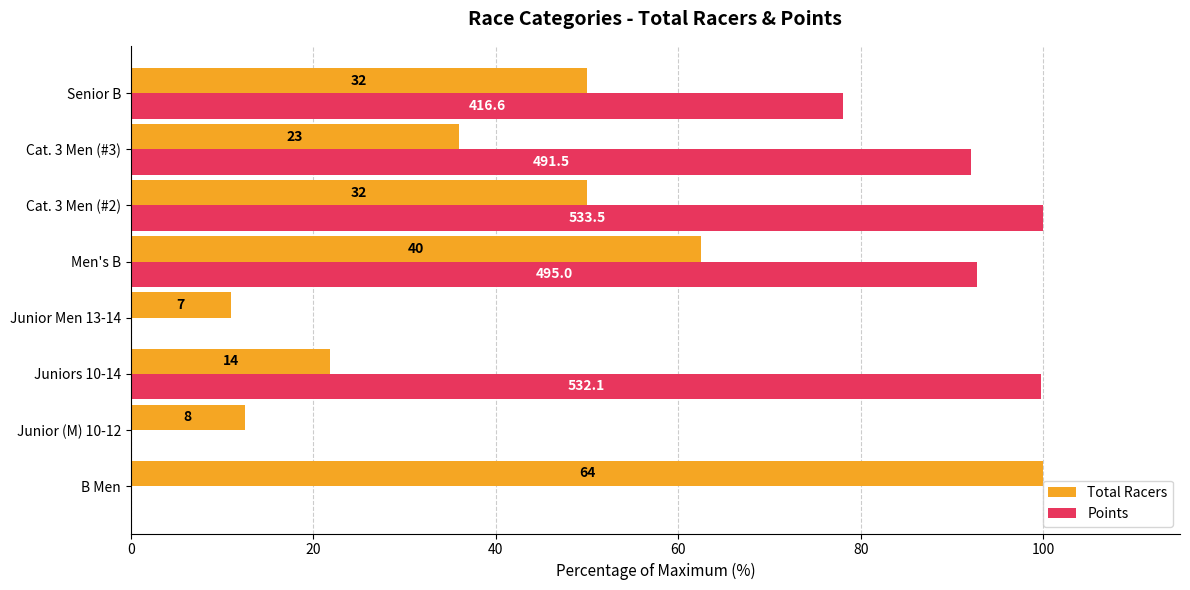

Reading right to left, extract all data points from this chart.

Total Racers: 50.0	35.9	50.0	62.5	10.9	21.9	12.5	100.0
Points: 78.1	92.1	100.0	92.8	0.0	99.7	0.0	0.0